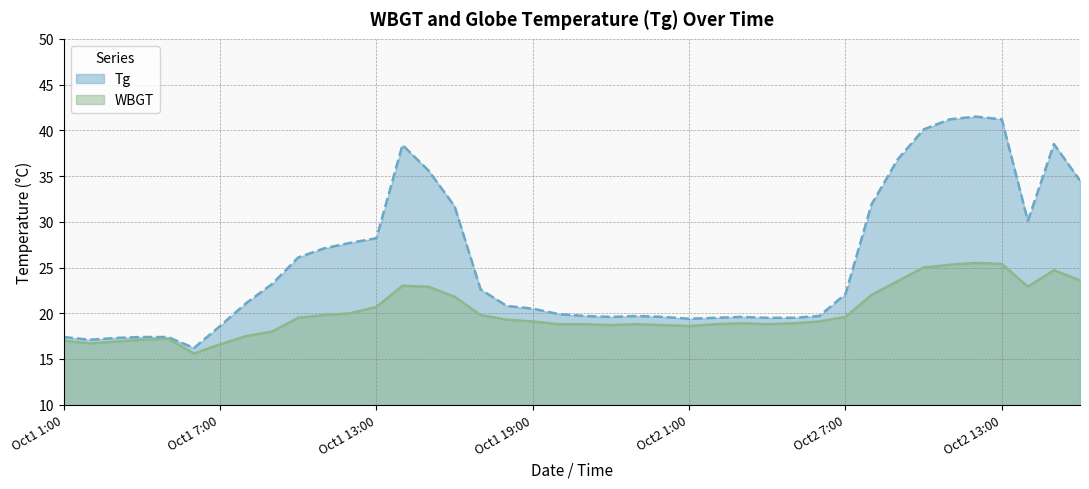

Which series has the largest total across all categories?

Tg